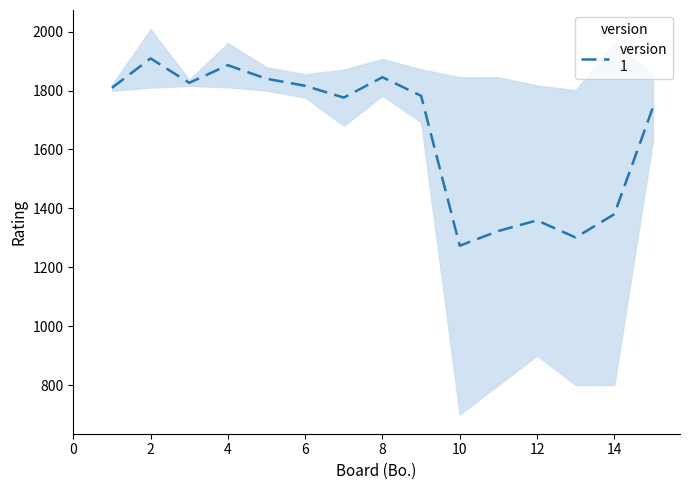

Approximately how many times larger is the value at 11 compared to 0?

0.8